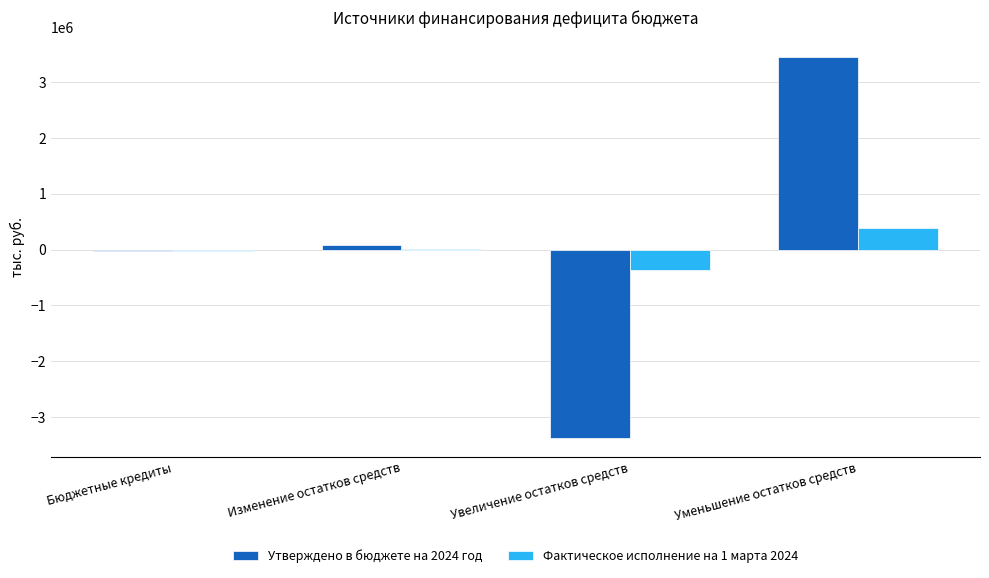

What is the total value across all series at Бюджетные кредиты?

-55740.0